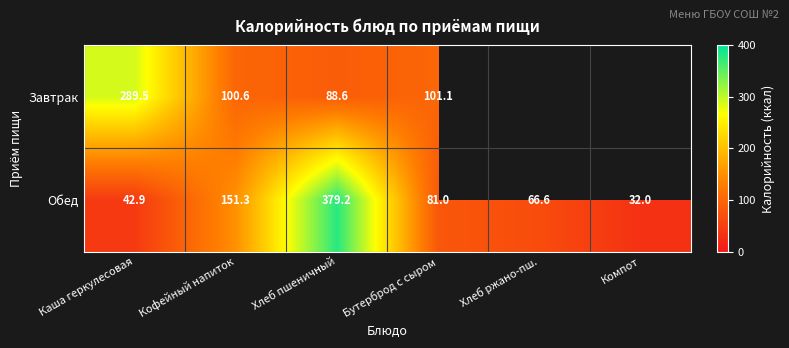

Is it true that Обед equals 81.0 at Бутерброд с сыром?

True